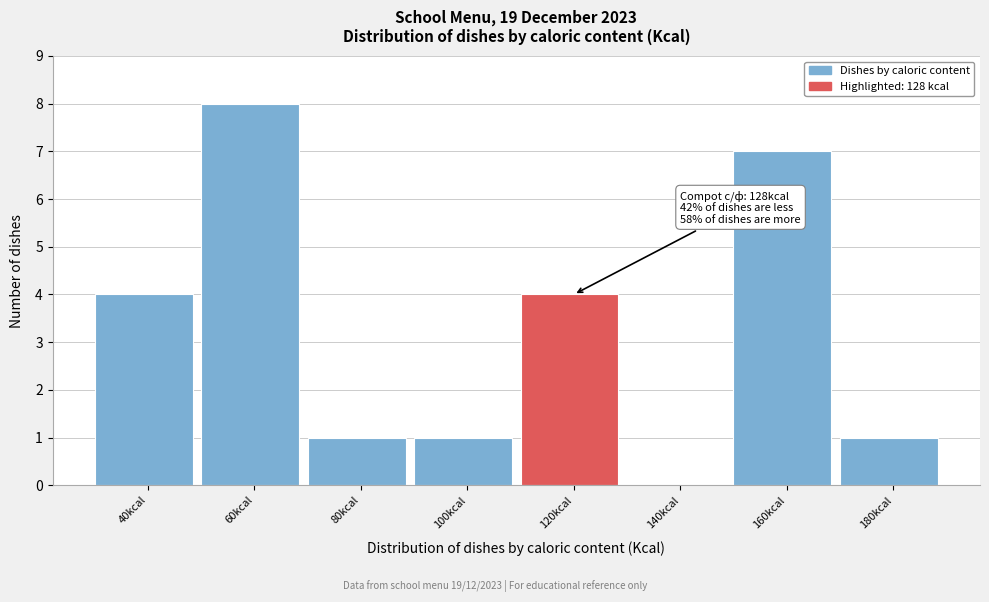

Reading left to right, list all the values displayed in this chart.

40kcal=4	60kcal=8	80kcal=1	100kcal=1	120kcal=4	140kcal=0	160kcal=7	180kcal=1